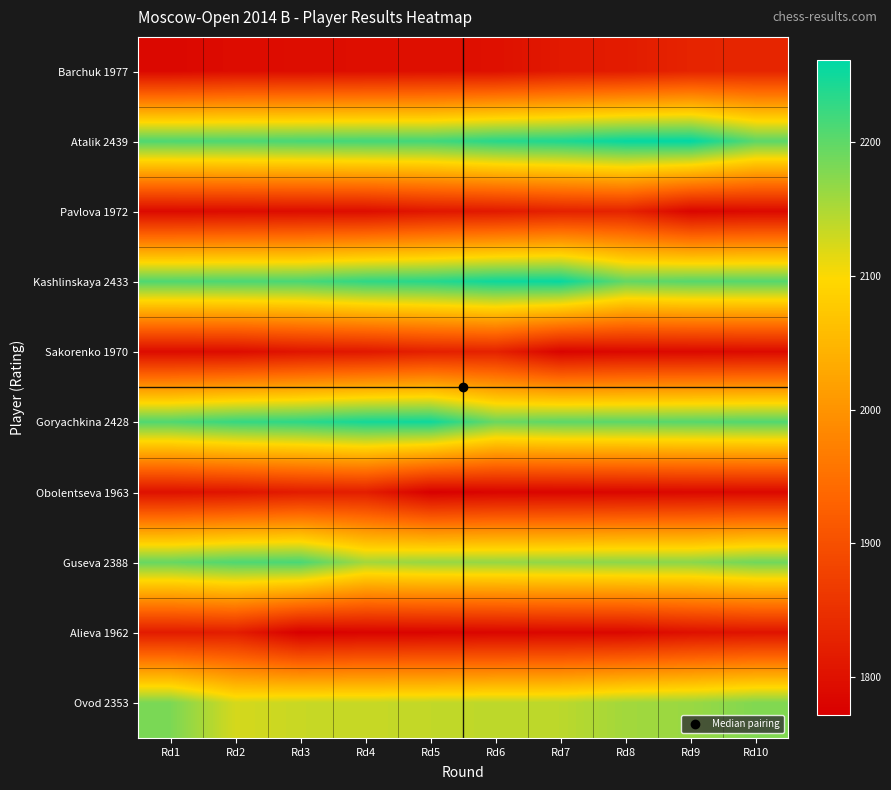

Reading right to left, extract all data points from this chart.

Barchuk 1977: Rd10=1833.1	Rd9=1830.1	Rd8=1817.5	Rd7=1812.5	Rd6=1798.9	Rd5=1798.1	Rd4=1795.6	Rd3=1793.2	Rd2=1792.4	Rd1=1785.5
Atalik 2439: Rd10=2202.8	Rd9=2261.5	Rd8=2257.8	Rd7=2242.2	Rd6=2236.1	Rd5=2219.3	Rd4=2218.3	Rd3=2215.3	Rd2=2212.2	Rd1=2211.2
Pavlova 1972: Rd10=1787.9	Rd9=1781.0	Rd8=1828.5	Rd7=1825.5	Rd6=1812.9	Rd5=1807.9	Rd4=1794.4	Rd3=1793.5	Rd2=1791.1	Rd1=1788.7
Kashlinskaya 2433: Rd10=2206.8	Rd9=2205.8	Rd8=2197.3	Rd7=2255.9	Rd6=2252.3	Rd5=2236.7	Rd4=2230.6	Rd3=2213.8	Rd2=2212.8	Rd1=2209.8
Sakorenko 1970: Rd10=1789.3	Rd9=1786.8	Rd8=1786.0	Rd7=1779.2	Rd6=1826.6	Rd5=1823.7	Rd4=1811.1	Rd3=1806.1	Rd2=1792.5	Rd1=1791.7
Goryachkina 2428: Rd10=2208.3	Rd9=2205.3	Rd8=2202.3	Rd7=2201.3	Rd6=2192.8	Rd5=2251.3	Rd4=2247.6	Rd3=2232.1	Rd2=2226.0	Rd1=2209.3
Obolentseva 1963: Rd10=1786.2	Rd9=1785.4	Rd8=1782.9	Rd7=1780.5	Rd6=1779.7	Rd5=1772.9	Rd4=1820.1	Rd3=1817.2	Rd2=1804.6	Rd1=1799.7
Guseva 2388: Rd10=2189.3	Rd9=2172.9	Rd8=2171.9	Rd7=2168.9	Rd6=2166.0	Rd5=2165.0	Rd4=2156.7	Rd3=2214.2	Rd2=2210.6	Rd1=2195.4
Alieva 1962: Rd10=1803.7	Rd9=1798.8	Rd8=1785.3	Rd7=1784.4	Rd6=1782.0	Rd5=1779.6	Rd4=1778.8	Rd3=1772.0	Rd2=1819.2	Rd1=1816.2
Ovod 2353: Rd10=2178.2	Rd9=2163.2	Rd8=2157.2	Rd7=2141.0	Rd6=2140.1	Rd5=2137.1	Rd4=2134.2	Rd3=2133.3	Rd2=2125.1	Rd1=2181.7